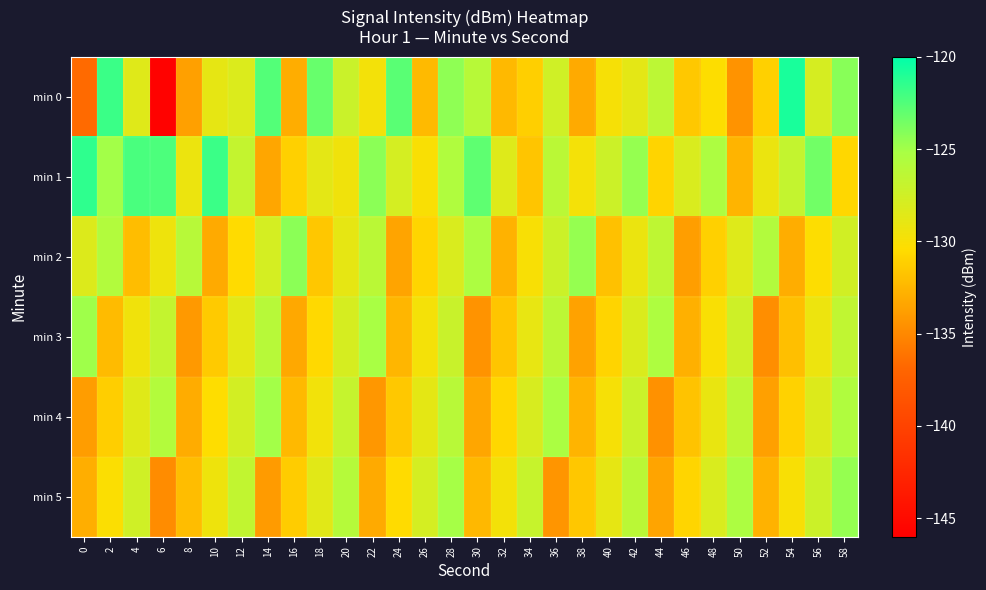

Which series has the largest total across all categories?

min 1